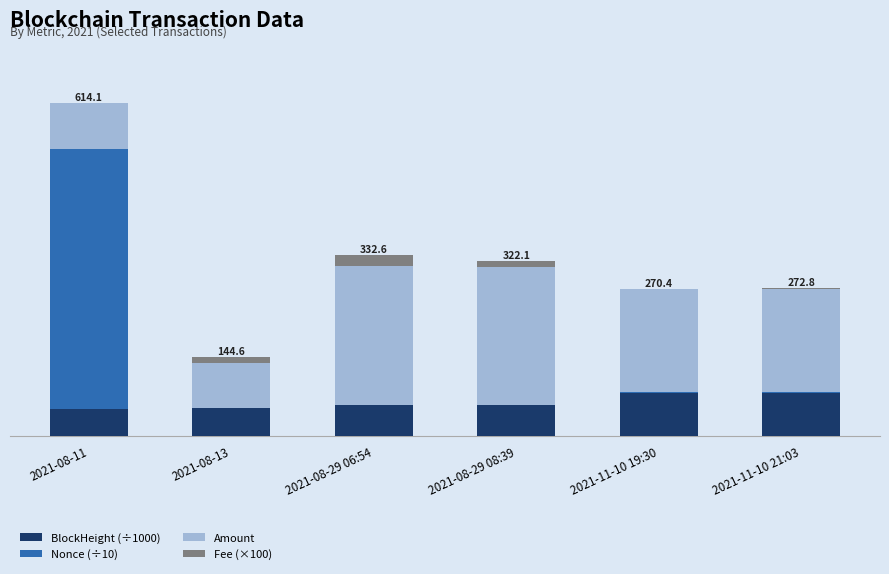

What is the difference between the second highest and second lowest values in the Amount series?

170.9